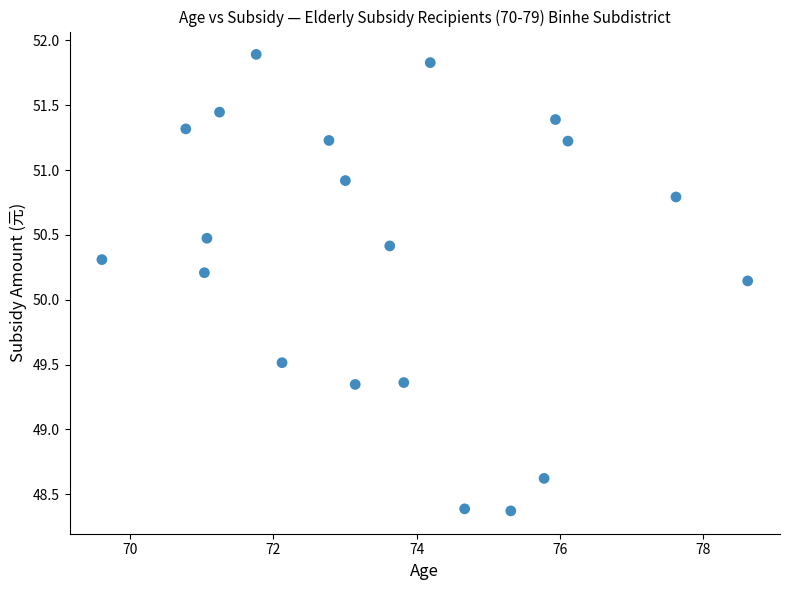

What is the range of Y values (max minus min)?

3.5